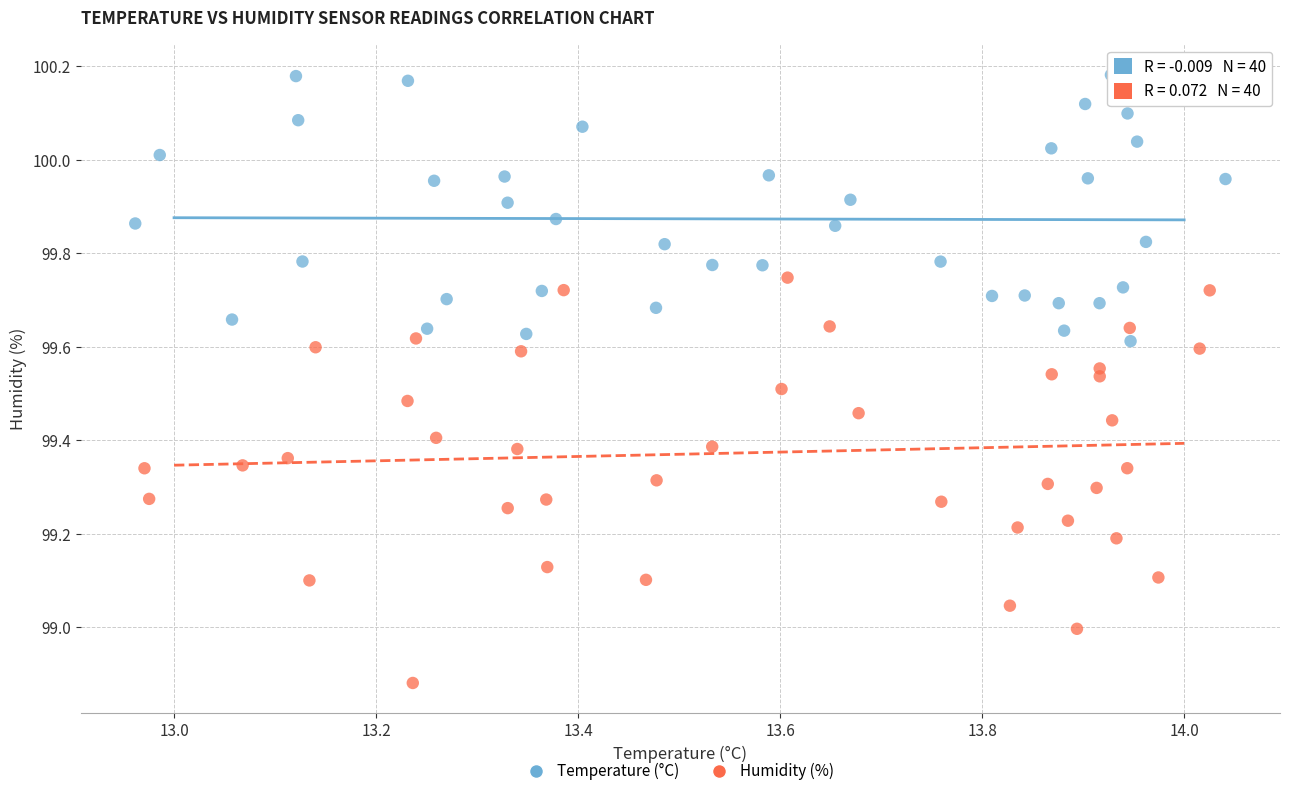

Which series has the widest spread of Y values?

Humidity (%)